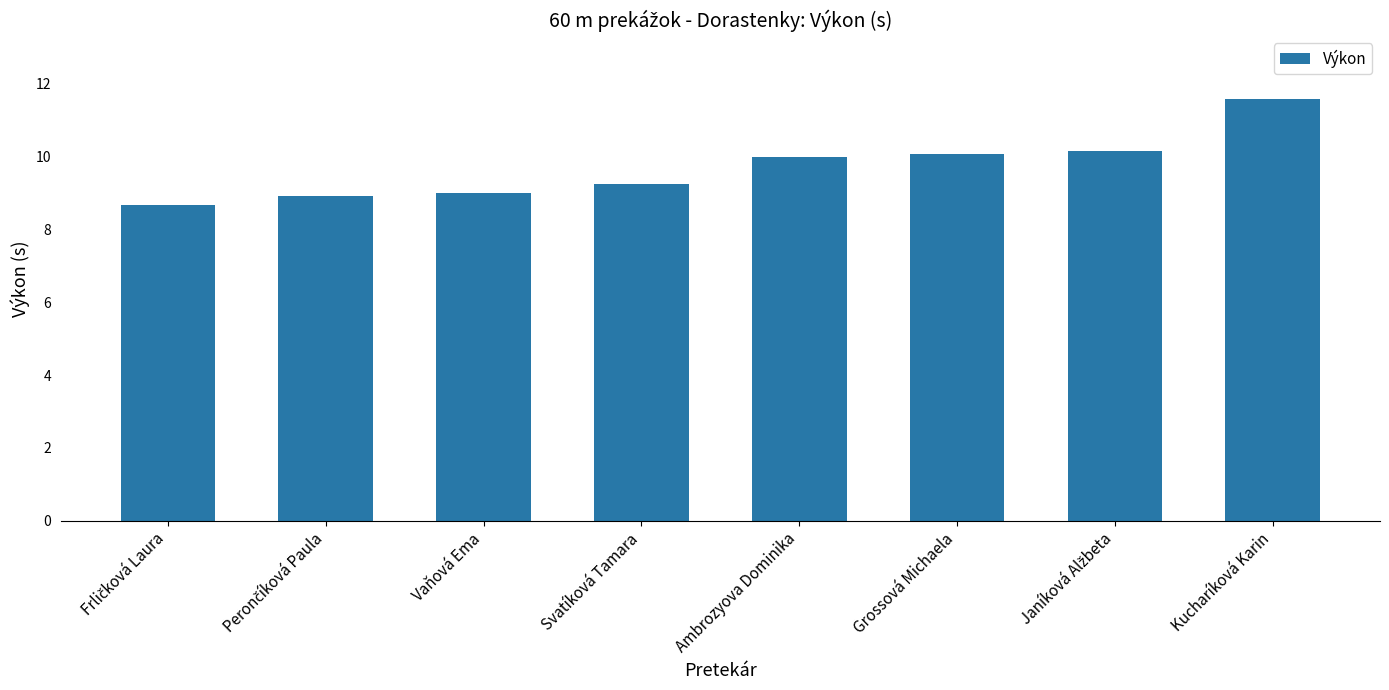

Reading right to left, what are all the values shown in this chart?

11.6	10.2	10.1	10.0	9.2	9.0	8.9	8.7